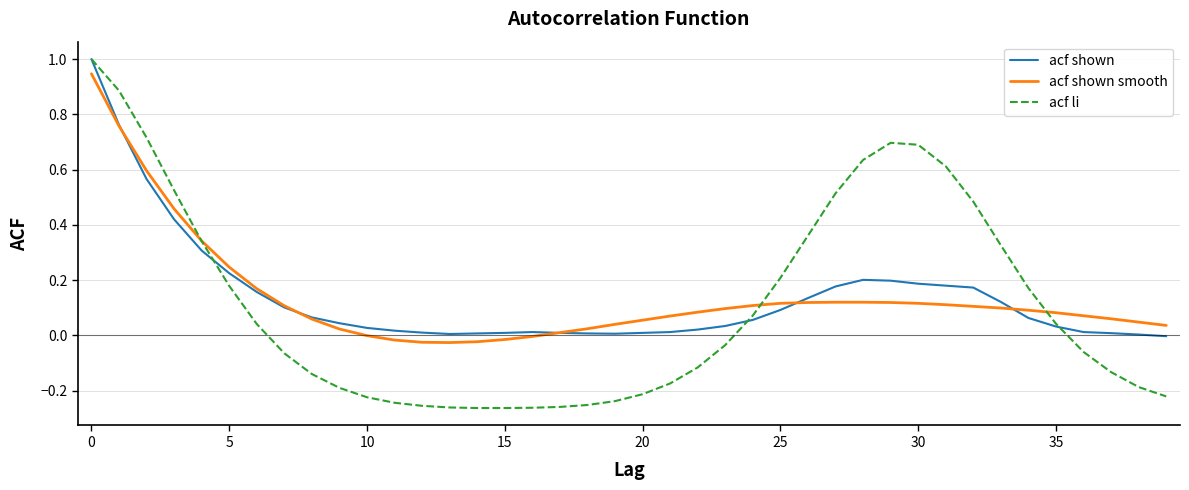

What is the greatest value displayed?

1.0